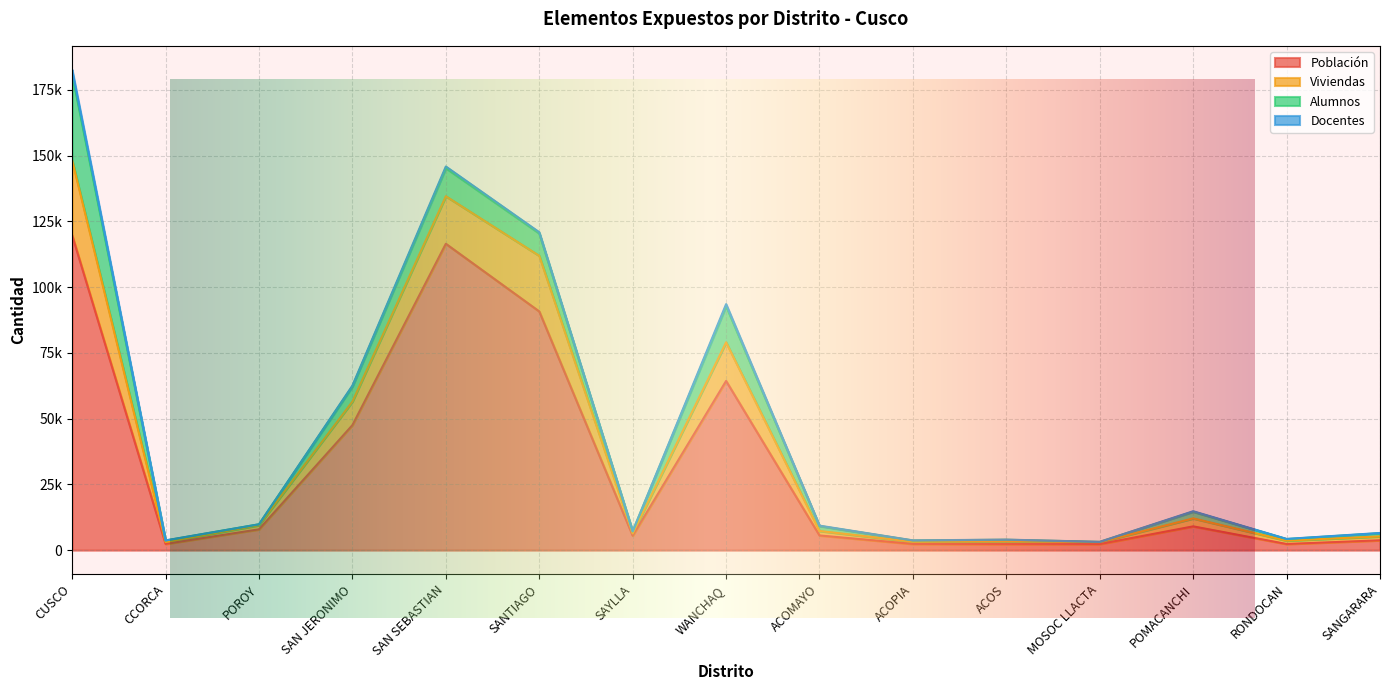

At which category does Población reach its first local peak?

SAN SEBASTIAN